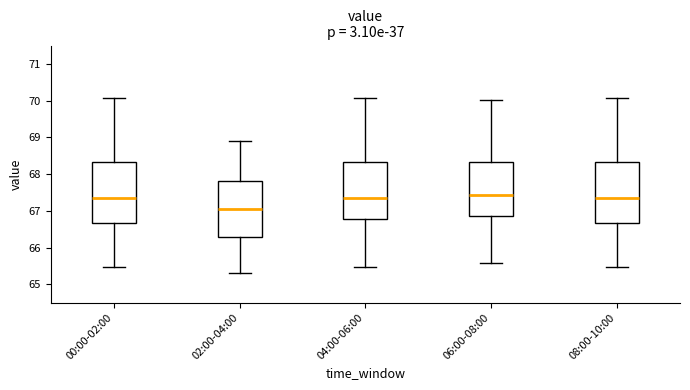

Reading left to right, transcribe this box plot: for each box, give where its median line is, the range the box spans, and where its two whiskers end, as read against the y-axis. The values are not printed on the chart, so give them approximately, as read against the axis.

00:00-02:00: median 67.4, box 66.7 to 68.3, whiskers 65.5 to 70.1
02:00-04:00: median 67.1, box 66.3 to 67.8, whiskers 65.3 to 68.9
04:00-06:00: median 67.4, box 66.8 to 68.3, whiskers 65.5 to 70.1
06:00-08:00: median 67.4, box 66.9 to 68.3, whiskers 65.6 to 70.0
08:00-10:00: median 67.4, box 66.7 to 68.3, whiskers 65.5 to 70.1